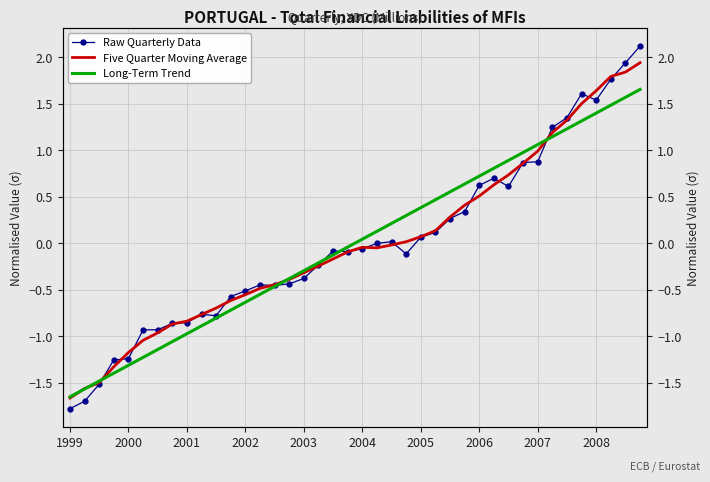

Reading left to right, what are all the values shown in this chart?

Raw Quarterly Data: -1.8	-1.7	-1.5	-1.3	-1.2	-0.9	-0.9	-0.9	-0.9	-0.8	-0.8	-0.6	-0.5	-0.4	-0.5	-0.4	-0.4	-0.2	-0.1	-0.1	-0.1	-0.0	0.0	-0.1	0.1	0.1	0.3	0.3	0.6	0.7	0.6	0.9	0.9	1.2	1.3	1.6	1.5	1.8	1.9	2.1
Five Quarter Moving Average: -1.7	-1.6	-1.5	-1.3	-1.2	-1.0	-1.0	-0.9	-0.8	-0.8	-0.7	-0.6	-0.6	-0.5	-0.4	-0.4	-0.3	-0.2	-0.2	-0.1	-0.0	-0.1	-0.0	0.0	0.1	0.1	0.3	0.4	0.5	0.6	0.7	0.9	1.0	1.2	1.3	1.5	1.6	1.8	1.8	1.9
Long-Term Trend: -1.7	-1.6	-1.5	-1.4	-1.3	-1.2	-1.1	-1.1	-1.0	-0.9	-0.8	-0.7	-0.6	-0.6	-0.5	-0.4	-0.3	-0.2	-0.1	-0.0	0.0	0.1	0.2	0.3	0.4	0.5	0.6	0.6	0.7	0.8	0.9	1.0	1.1	1.1	1.2	1.3	1.4	1.5	1.6	1.7